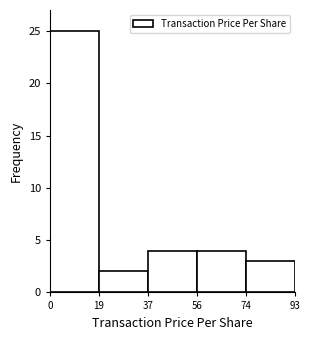

Over which range of the x-axis is the bar tallest?

0 to 19